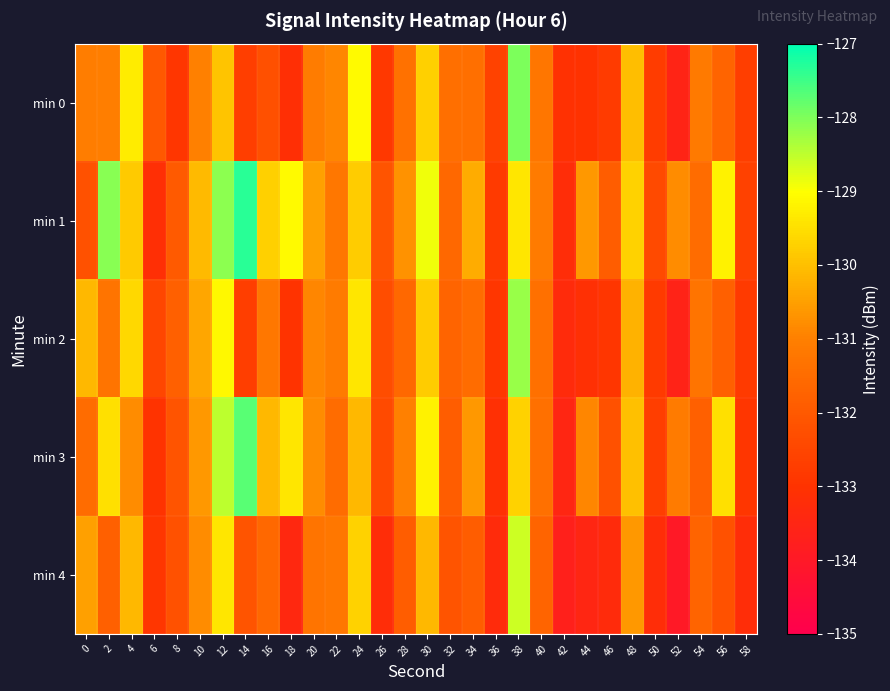

Reading right to left, list all the values displayed in this chart.

min 0: 58=-132.7	56=-131.7	54=-131.1	52=-133.6	50=-132.7	48=-130.0	46=-132.8	44=-133.0	42=-133.0	40=-131.2	38=-128.0	36=-132.6	34=-131.4	32=-131.4	30=-129.7	28=-131.4	26=-132.9	24=-129.1	22=-130.9	20=-131.1	18=-133.1	16=-132.2	14=-132.7	12=-129.9	10=-131.0	8=-132.9	6=-132.0	4=-129.3	2=-131.0	0=-131.0
min 1: 58=-132.6	56=-129.2	54=-131.5	52=-130.8	50=-132.4	48=-129.7	46=-131.9	44=-130.6	42=-133.2	40=-131.1	38=-129.4	36=-132.8	34=-130.3	32=-131.6	30=-128.9	28=-130.7	26=-132.1	24=-129.8	22=-131.2	20=-130.5	18=-129.1	16=-129.7	14=-127.3	12=-128.1	10=-130.1	8=-132.0	6=-133.1	4=-129.8	2=-128.1	0=-132.2
min 2: 58=-132.8	56=-131.8	54=-131.3	52=-133.6	50=-132.8	48=-130.2	46=-132.9	44=-133.1	42=-133.3	40=-131.4	38=-128.2	36=-132.9	34=-131.5	32=-131.7	30=-129.8	28=-131.6	26=-132.3	24=-129.4	22=-131.1	20=-130.9	18=-133.0	16=-131.2	14=-132.7	12=-129.1	10=-130.4	8=-131.8	6=-132.5	4=-129.6	2=-131.3	0=-130.1
min 3: 58=-132.9	56=-129.5	54=-131.8	52=-131.1	50=-132.7	48=-130.0	46=-132.2	44=-130.9	42=-133.5	40=-131.4	38=-129.7	36=-133.1	34=-130.6	32=-131.9	30=-129.2	28=-131.0	26=-132.4	24=-130.1	22=-131.5	20=-130.8	18=-129.4	16=-130.1	14=-127.7	12=-128.5	10=-130.6	8=-132.1	6=-133.0	4=-130.8	2=-129.5	0=-131.5
min 4: 58=-133.2	56=-132.2	54=-131.7	52=-134.0	50=-133.2	48=-130.6	46=-133.3	44=-133.5	42=-133.7	40=-131.7	38=-128.6	36=-133.3	34=-131.9	32=-132.1	30=-130.1	28=-131.9	26=-133.2	24=-129.7	22=-131.2	20=-131.3	18=-133.4	16=-131.6	14=-132.1	12=-129.4	10=-130.8	8=-132.2	6=-132.9	4=-130.1	2=-131.8	0=-130.5